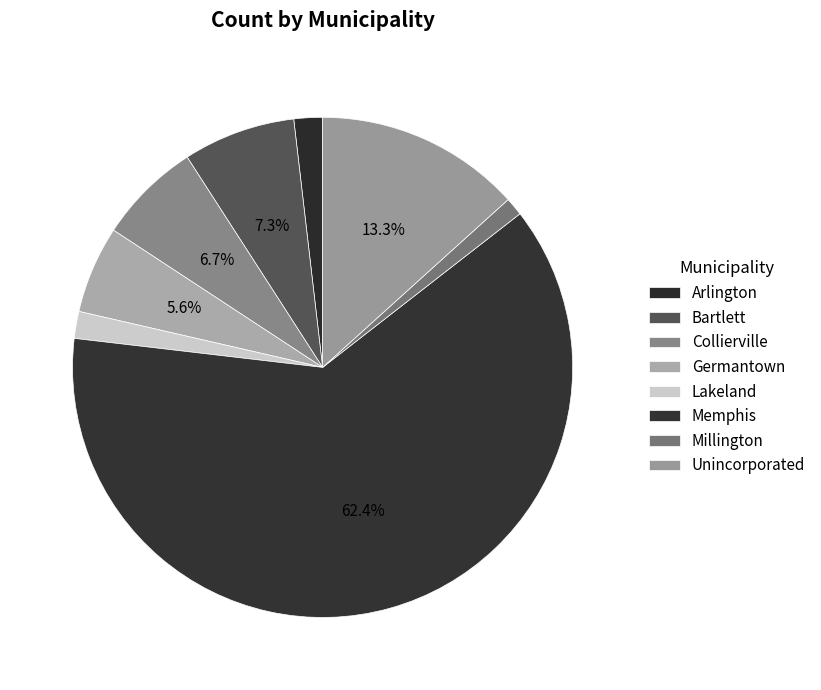

Count the number of slices in the pie.

8